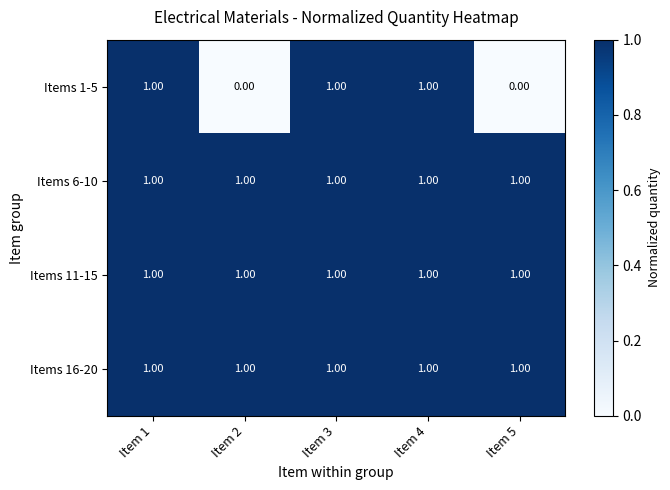

What is the sum of all Items 1-5 values?

3